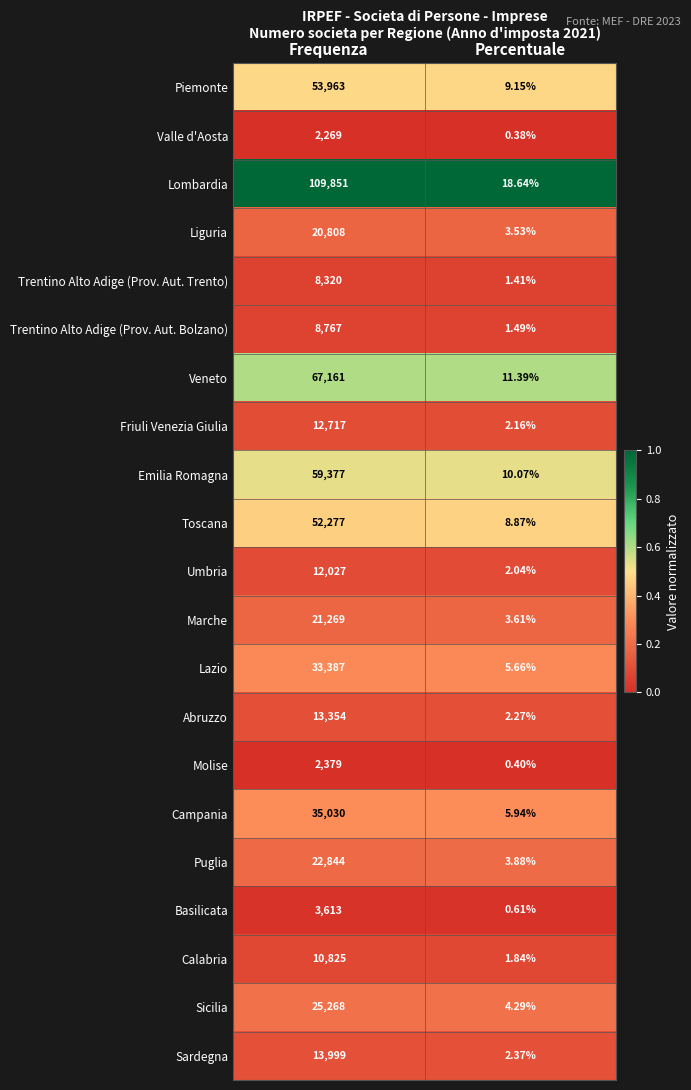

At which label is Lazio closest to 16696?

Percentuale